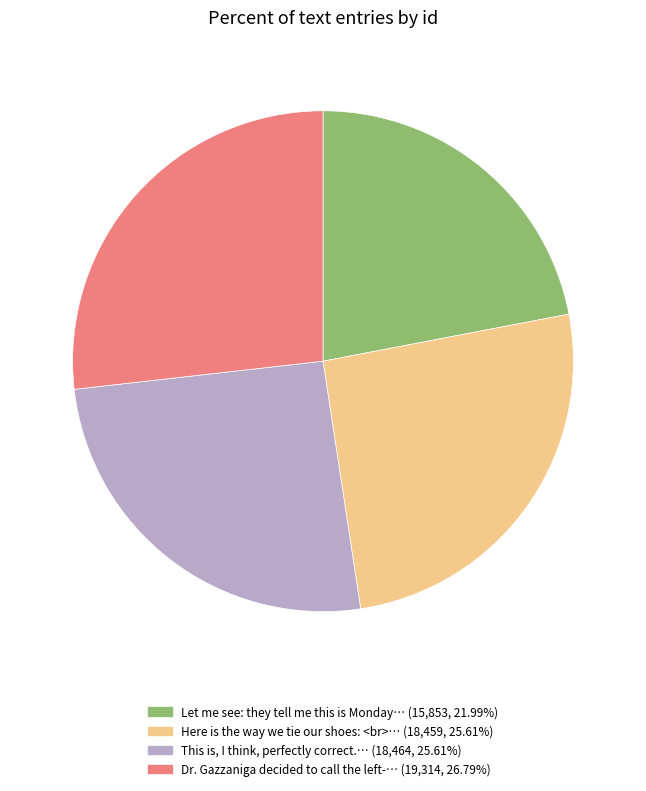

Does any single category account for the majority?

No